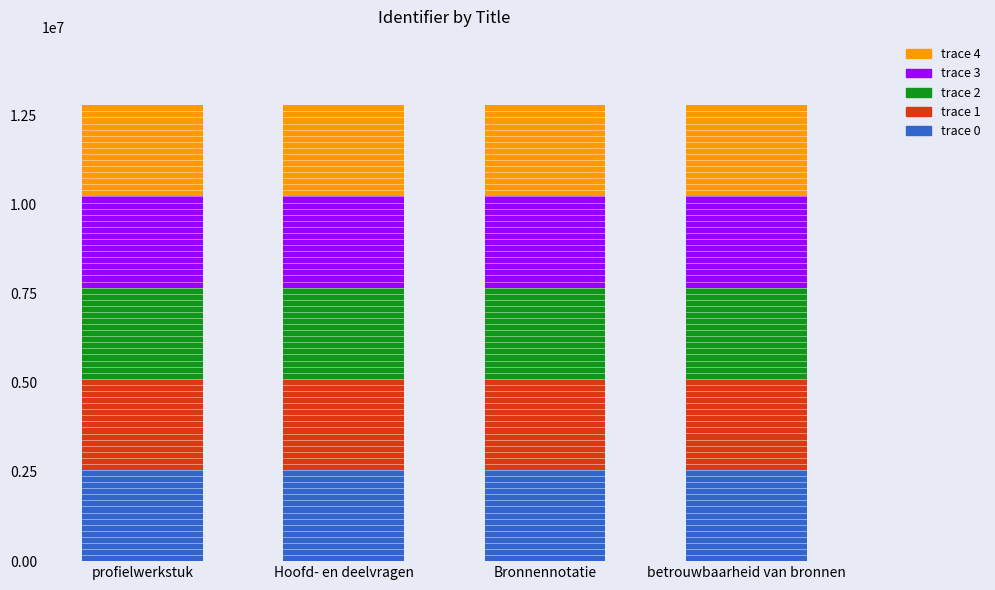

What is the average value of the trace 0 series?

2555455